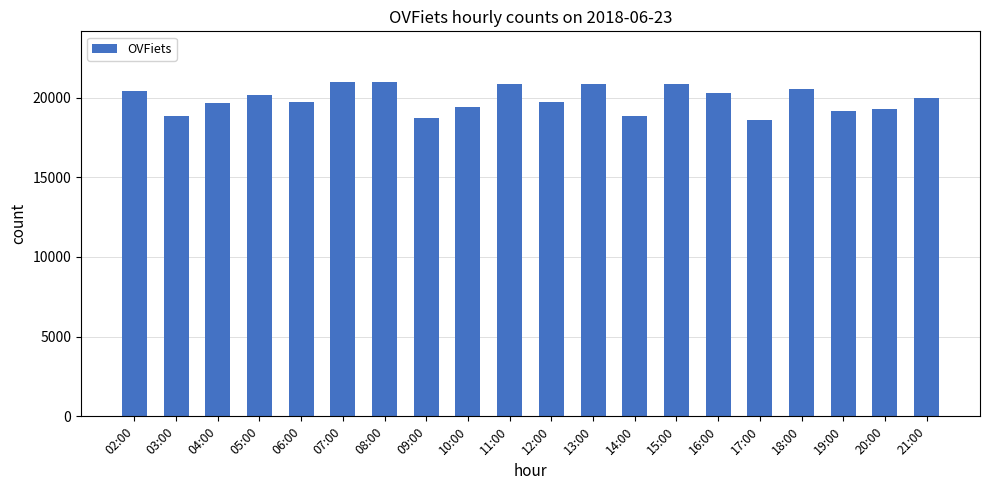

How many data points are less than 19947?

10